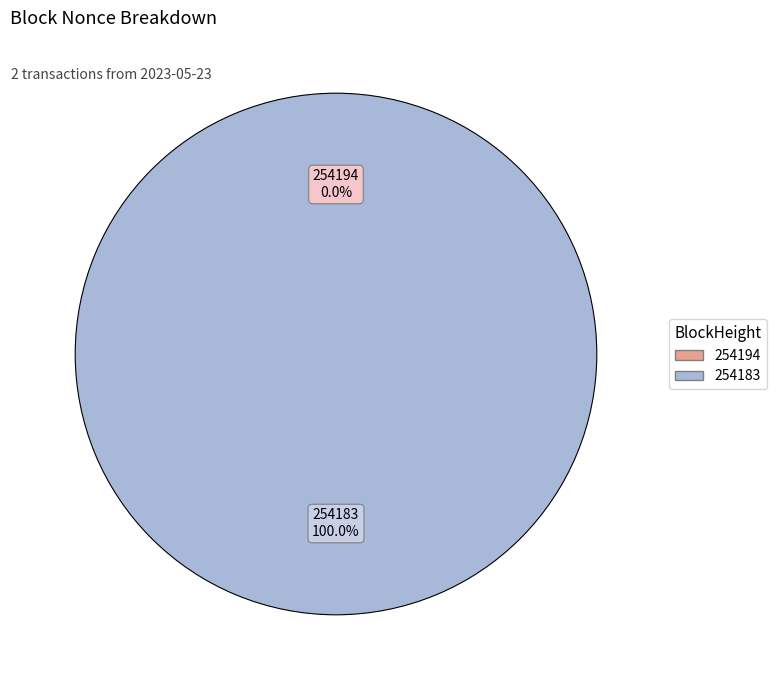

Which category has the smallest portion of the pie?

254194